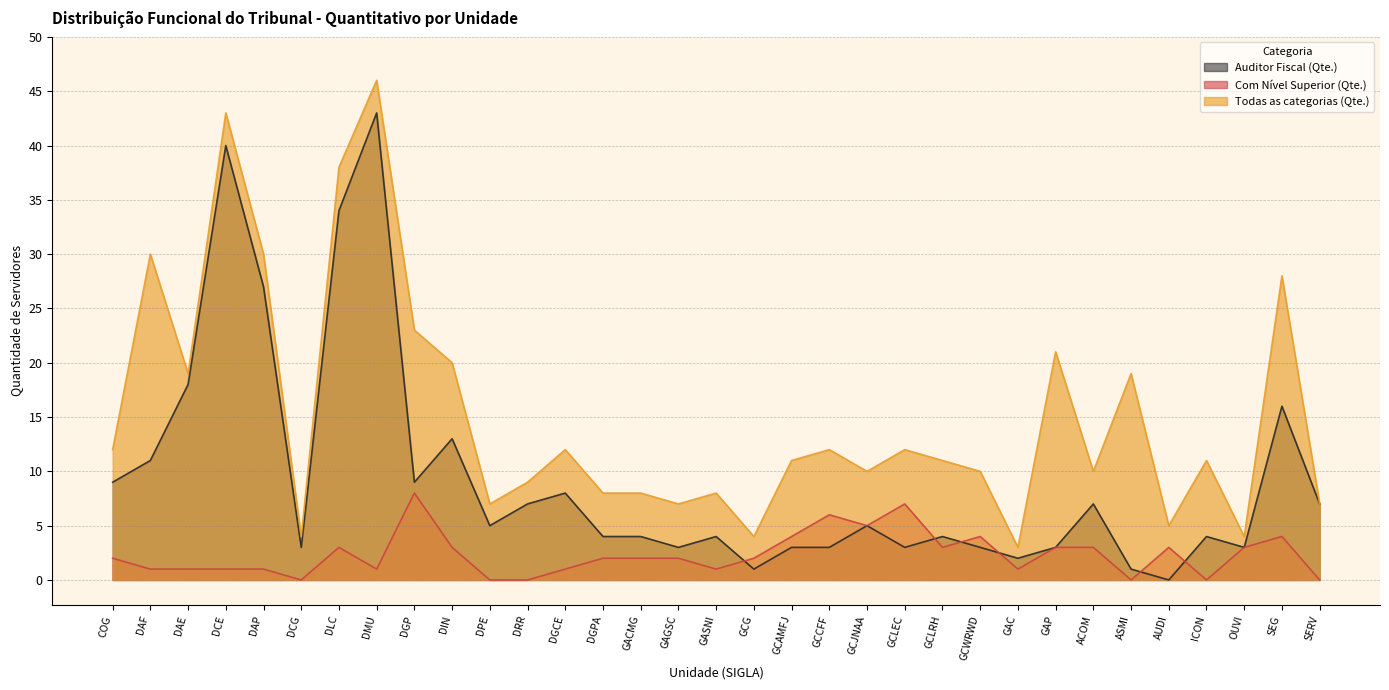

Reading left to right, list all the values displayed in this chart.

Auditor Fiscal (Qte.): 9	11	18	40	27	3	34	43	9	13	5	7	8	4	4	3	4	1	3	3	5	3	4	3	2	3	7	1	0	4	3	16	7
Com Nível Superior (Qte.): 2	1	1	1	1	0	3	1	8	3	0	0	1	2	2	2	1	2	4	6	5	7	3	4	1	3	3	0	3	0	3	4	0
Todas as categorias (Qte.): 12	30	19	43	30	4	38	46	23	20	7	9	12	8	8	7	8	4	11	12	10	12	11	10	3	21	10	19	5	11	4	28	7